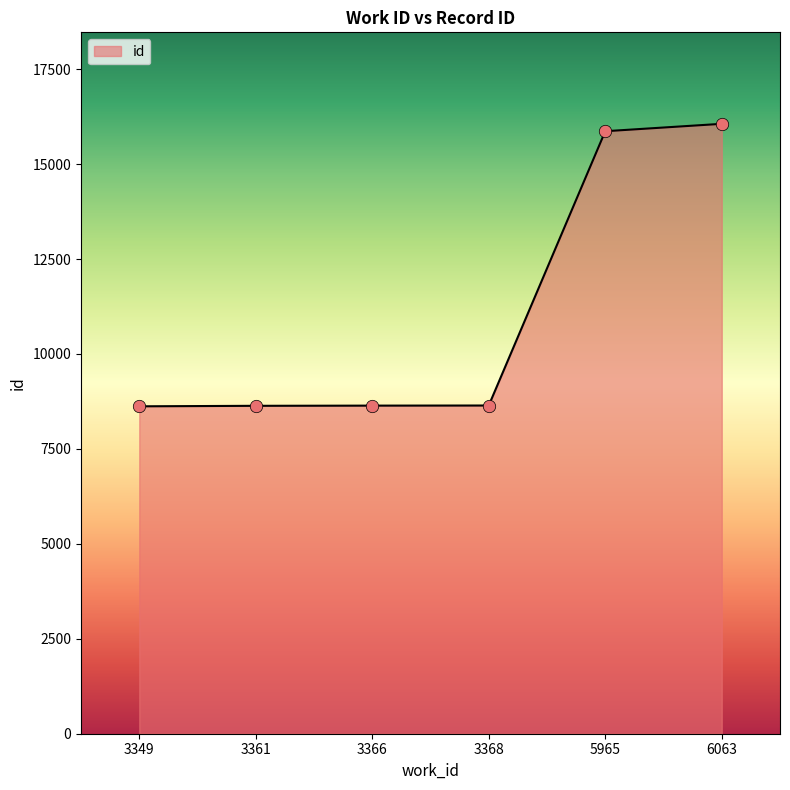

What is the ratio of the value at 3361 to the value at 6063?

0.5